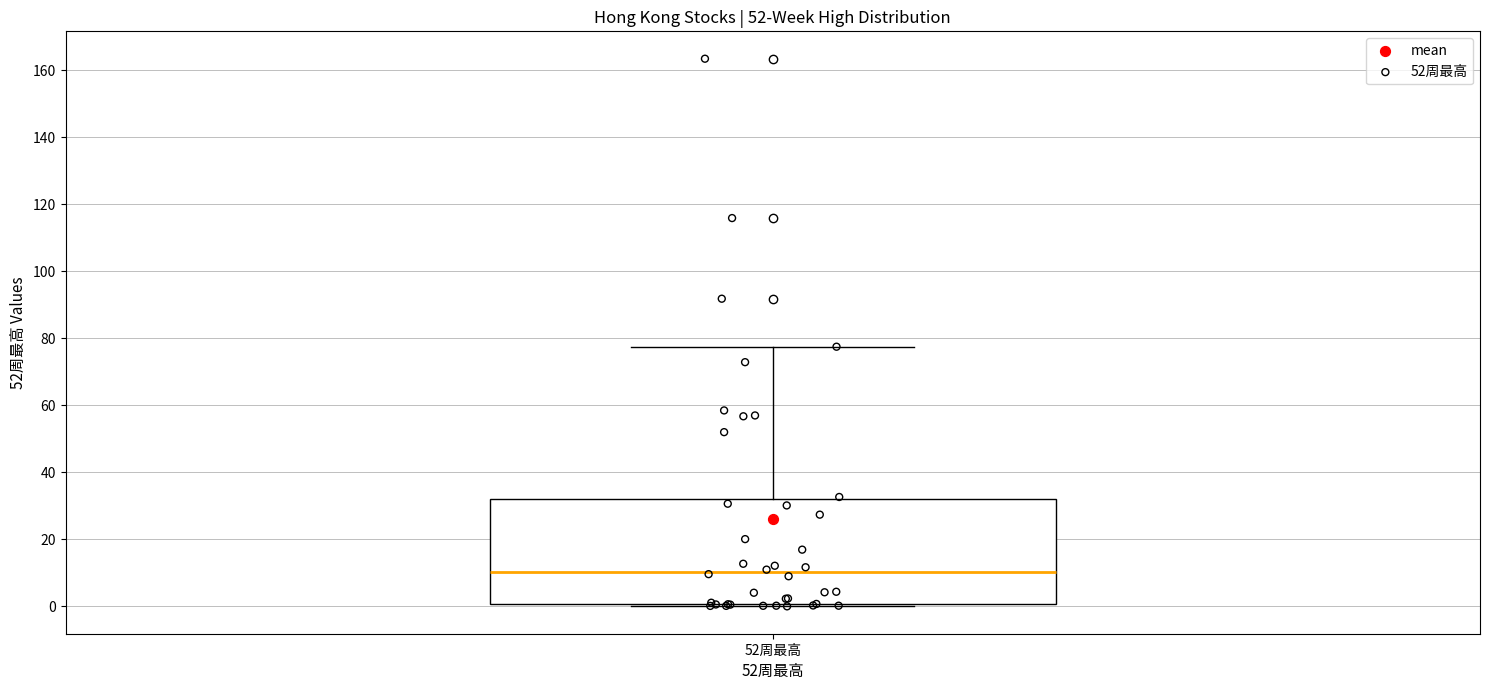

Read this box plot against the y-axis: the position of the median line, the range covered by the box, and the ends of both whiskers. The values are not printed on the chart, so give them approximately, as read against the axis.

median 10, box 0 to 32, whiskers 0 (just below the box's lower edge) to 78